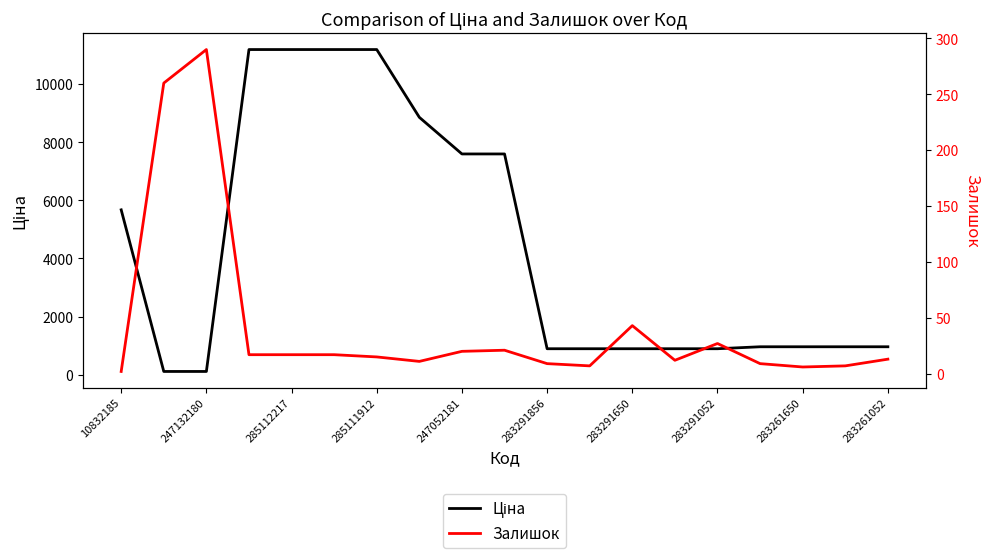

At 247052181, list the series in order from smallest to largest.

Залишок, Ціна